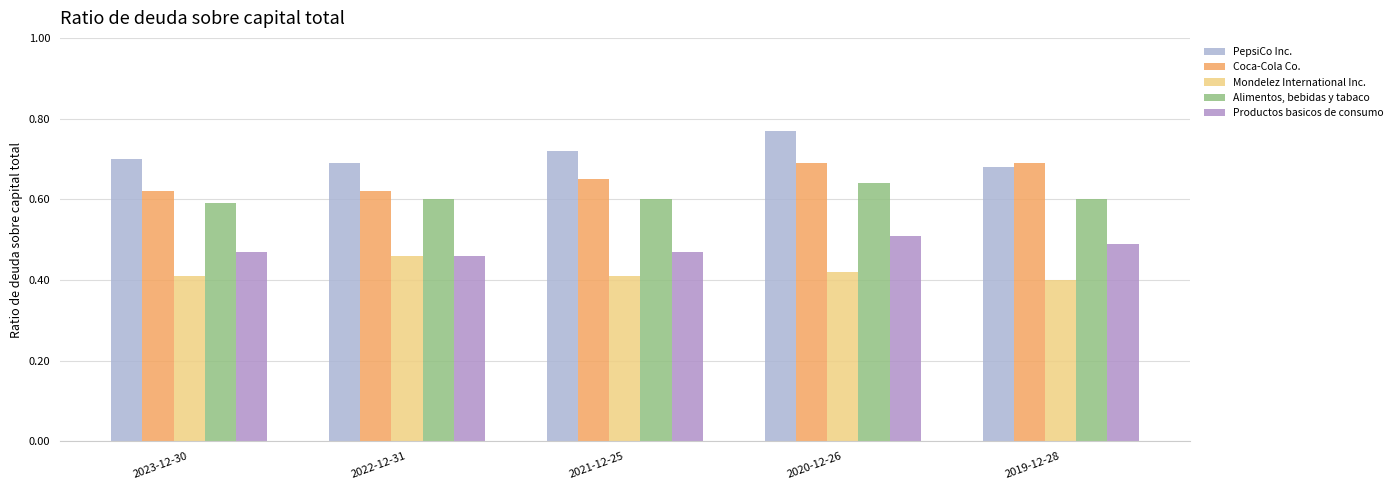

How many bars are there in each group?

5